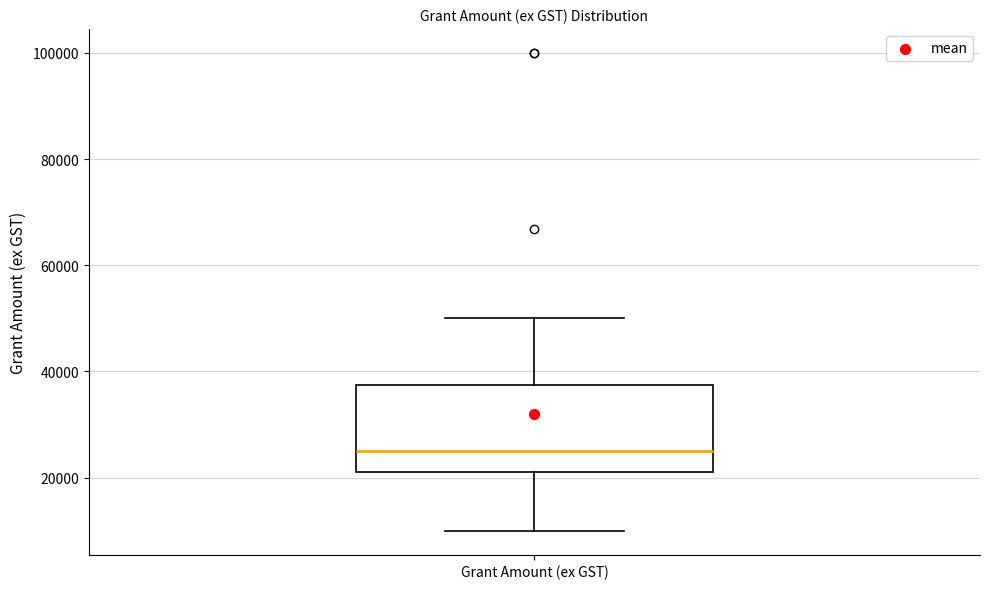

Transcribe this box plot: give where the median line is, the range the box spans, and where the two whiskers end, as read against the y-axis. The values are not printed on the chart, so give them approximately, as read against the axis.

median 26000, box 22000 to 38000, whiskers 10000 to 50000